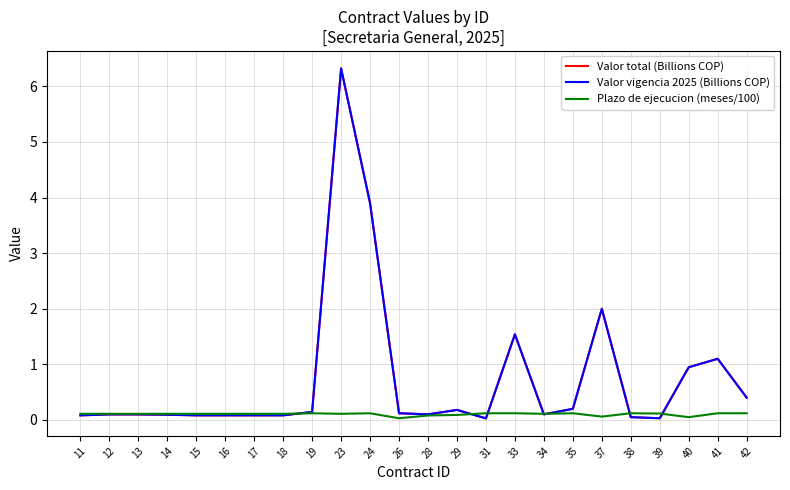

Is this an area chart (filled region under the line)?

No